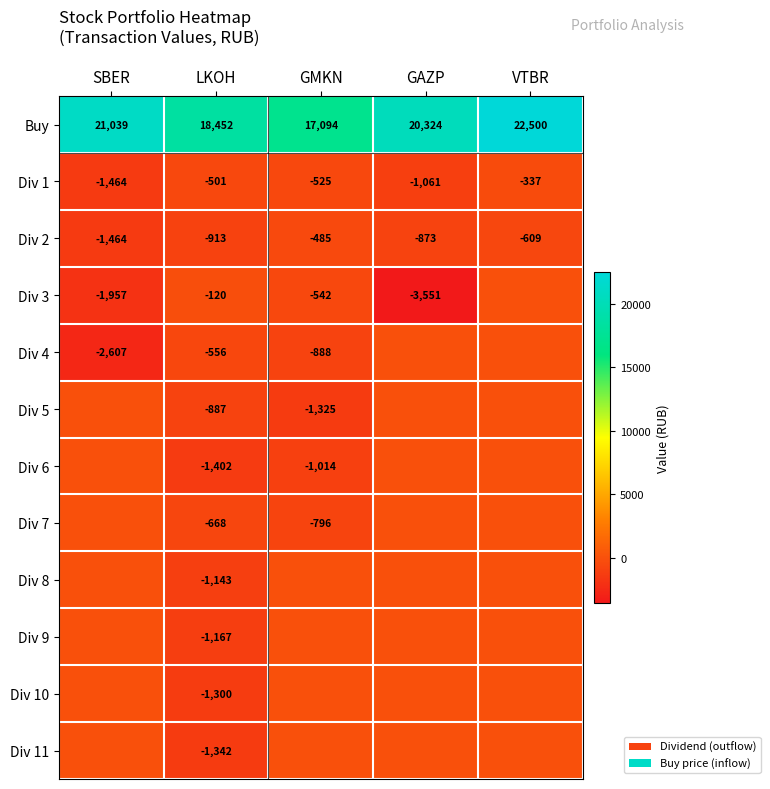

Which has a higher value, LKOH or VTBR?

VTBR